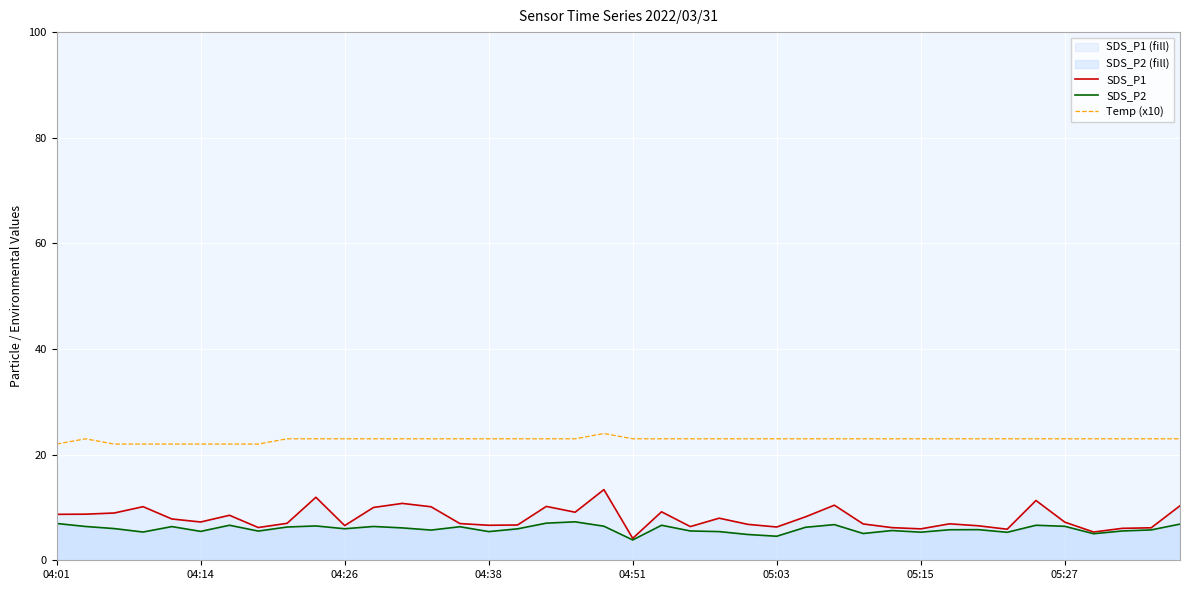

What is the sum of all SDS_P2 values?

237.3